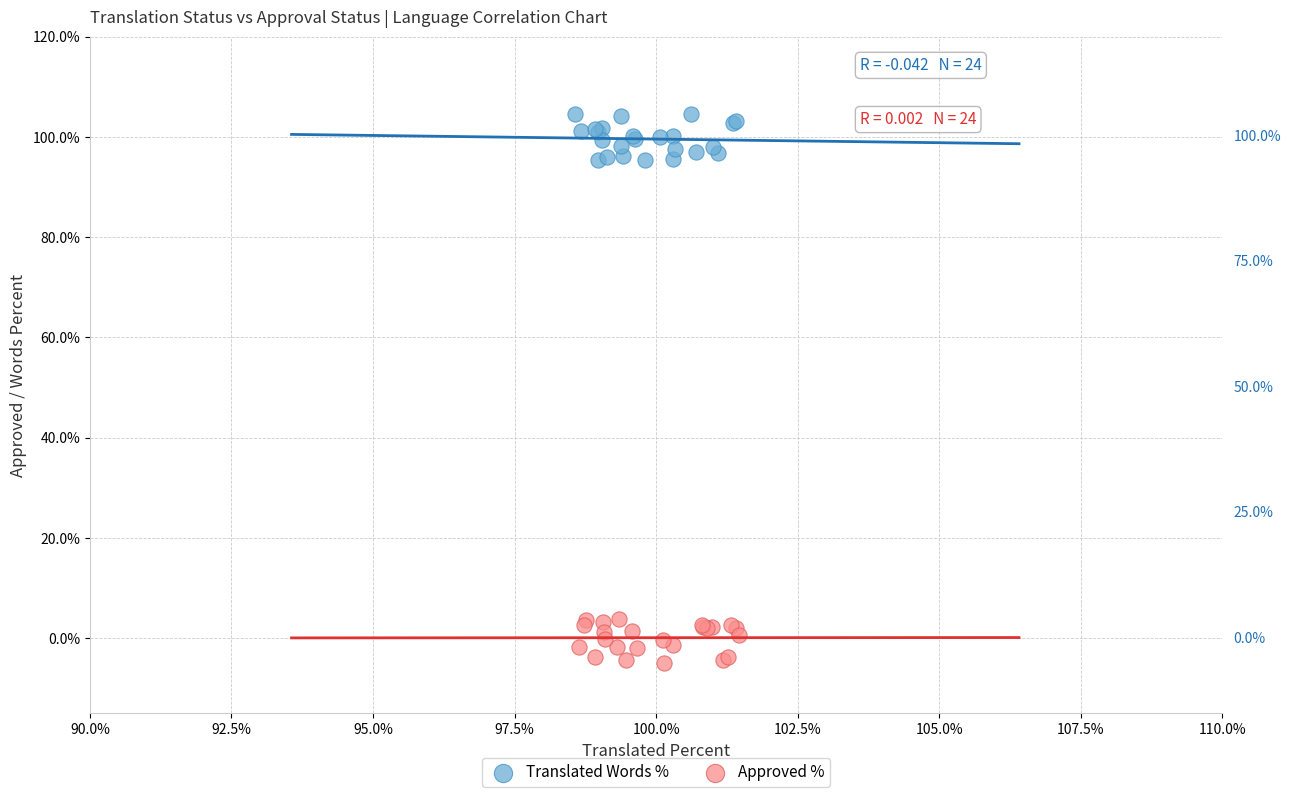

Which series contains the highest Y value?

Translated Words %